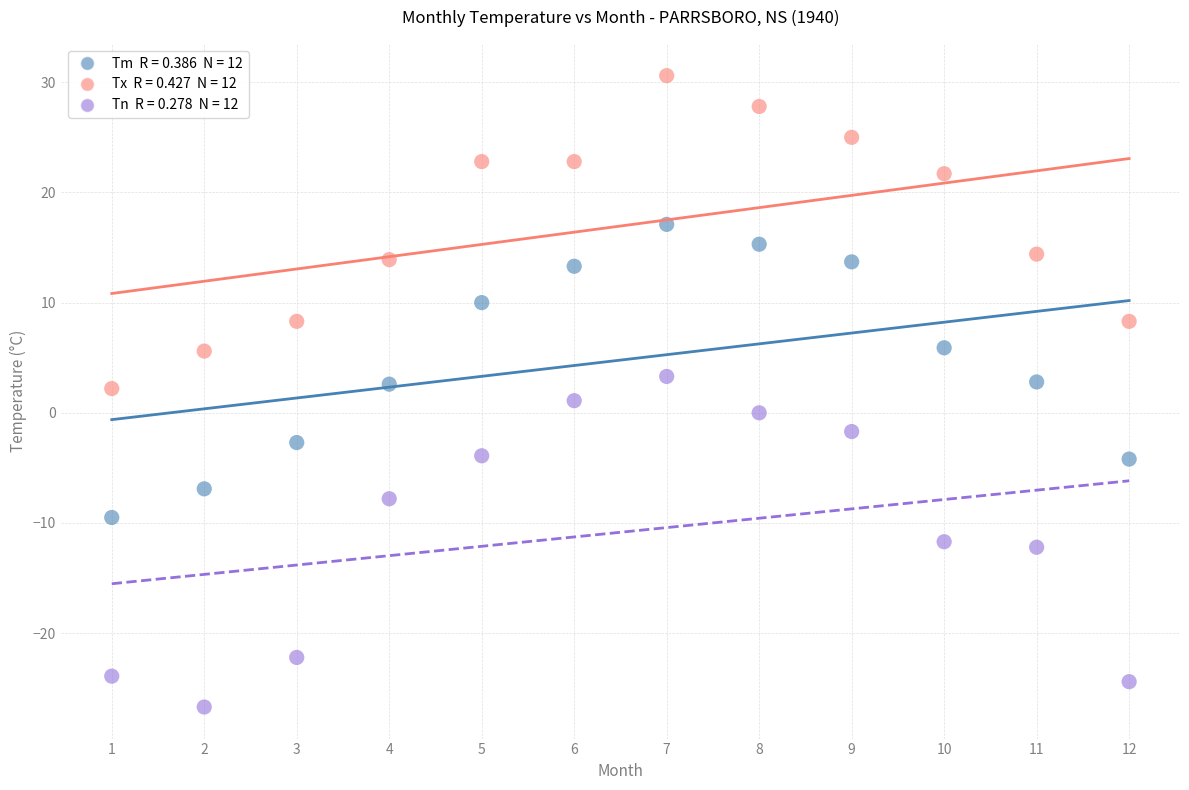

Across all data points, what is the range of Y values (max minus min)?

57.3